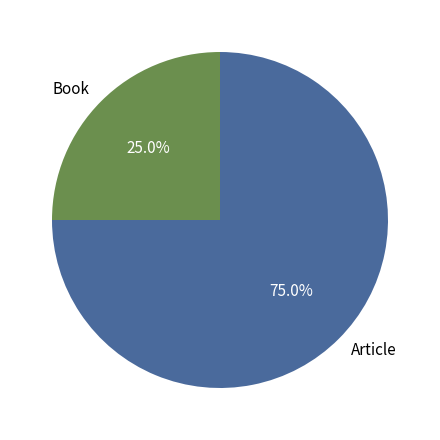

How many segments does this pie chart have?

2